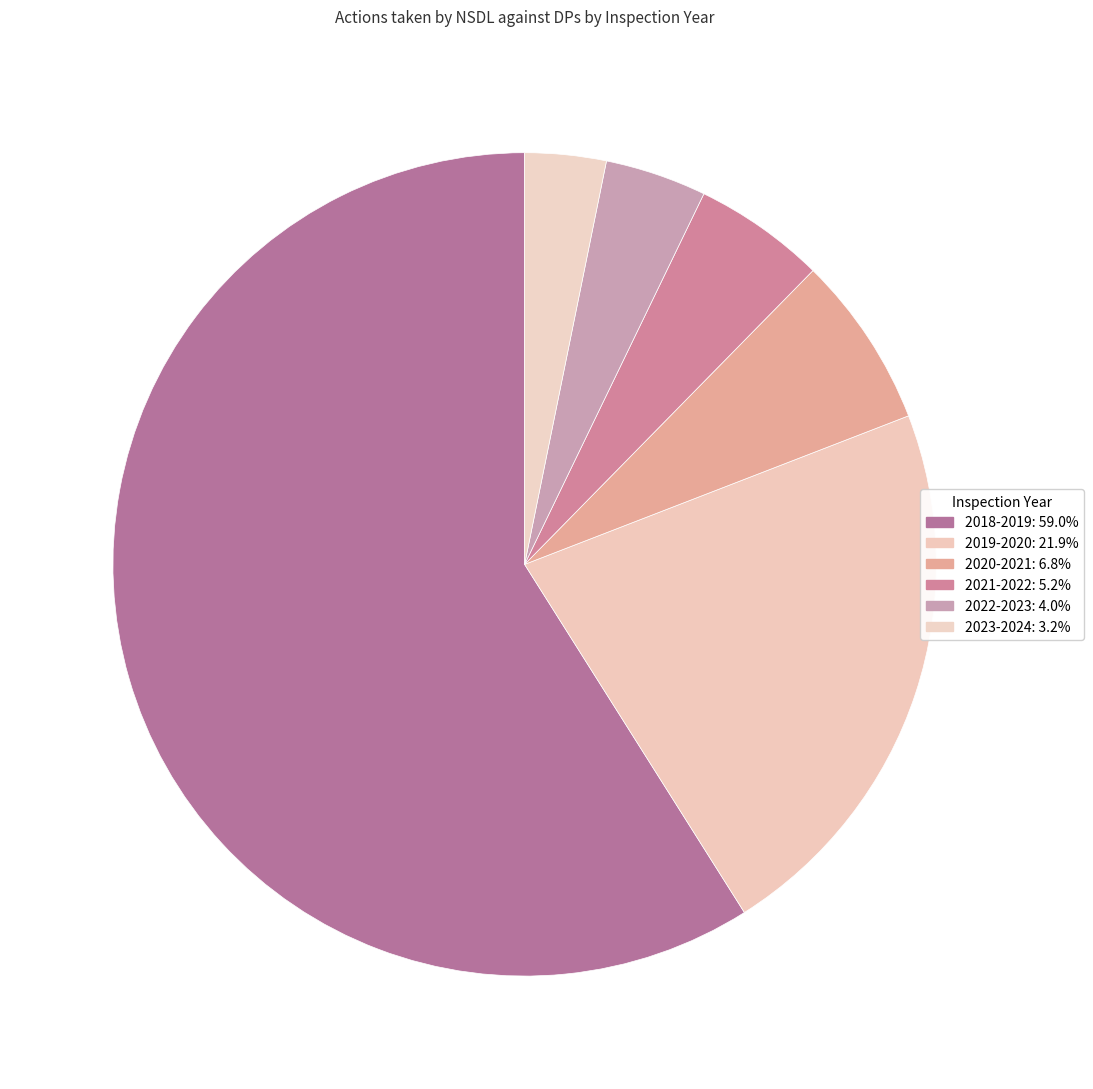

Do 2021-2022 and 2019-2020 together represent more than half of the pie?

No